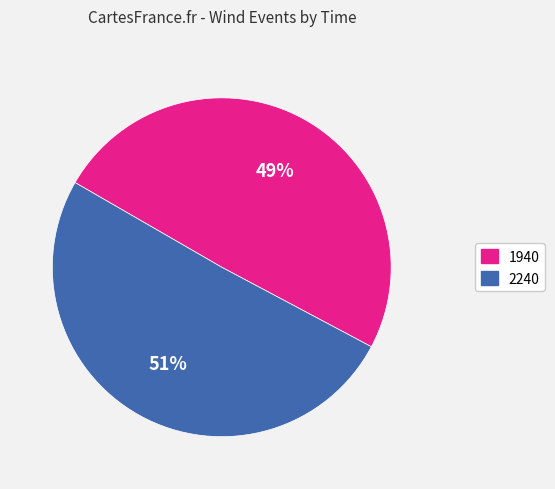

What percentage is the 2240 slice, to the nearest percent?

51%